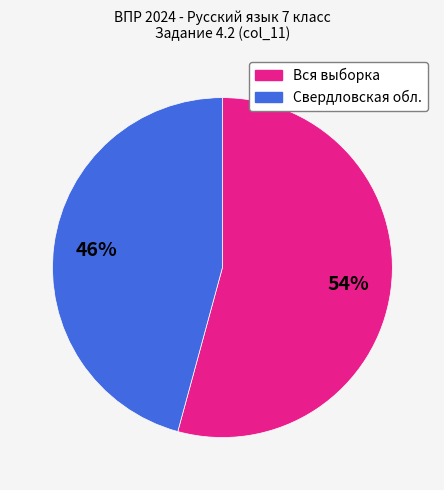

How many slices are in this pie chart?

2